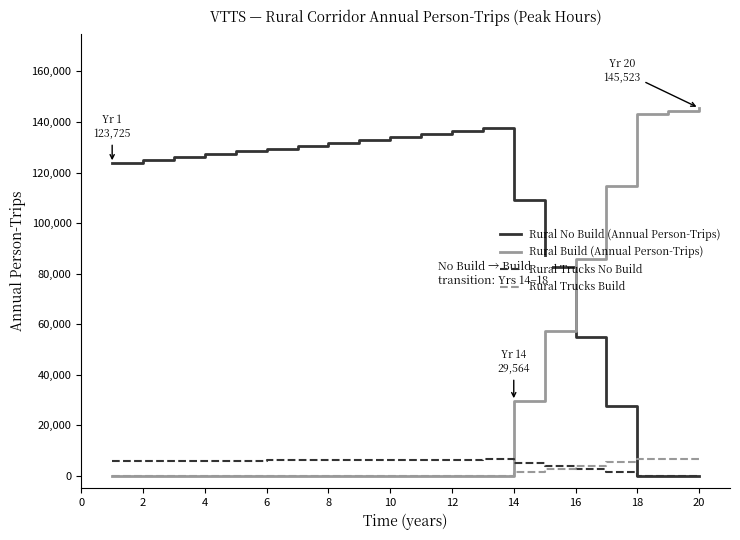

How many times do Rural Trucks No Build and Rural Build (Annual Person-Trips) cross each other?

1